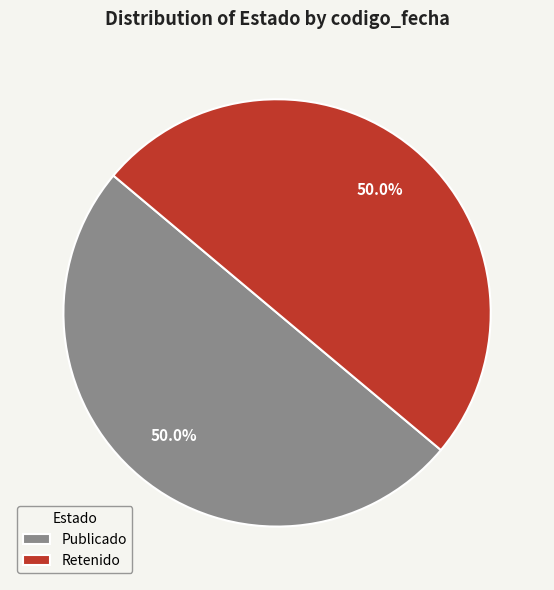

What is the ratio of the value at Retenido to the value at Publicado?

1.0